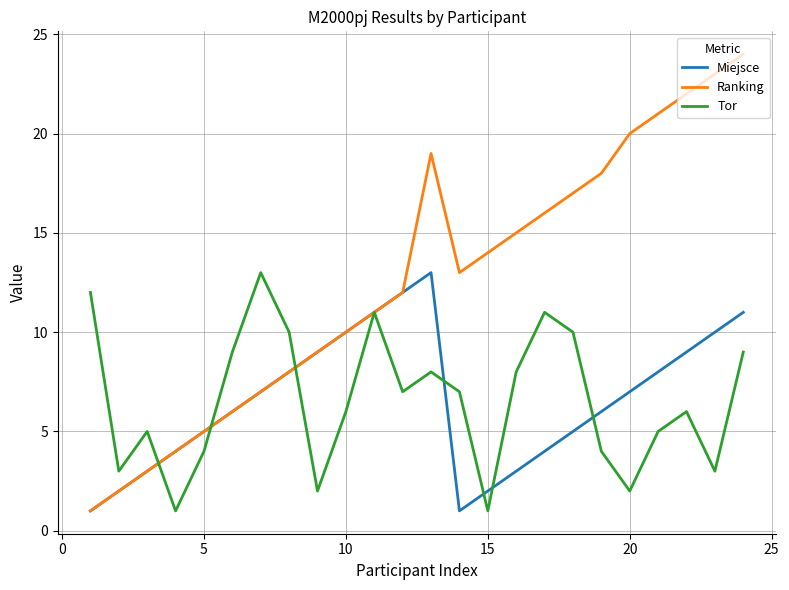

Which series has the largest range (max minus min)?

Ranking